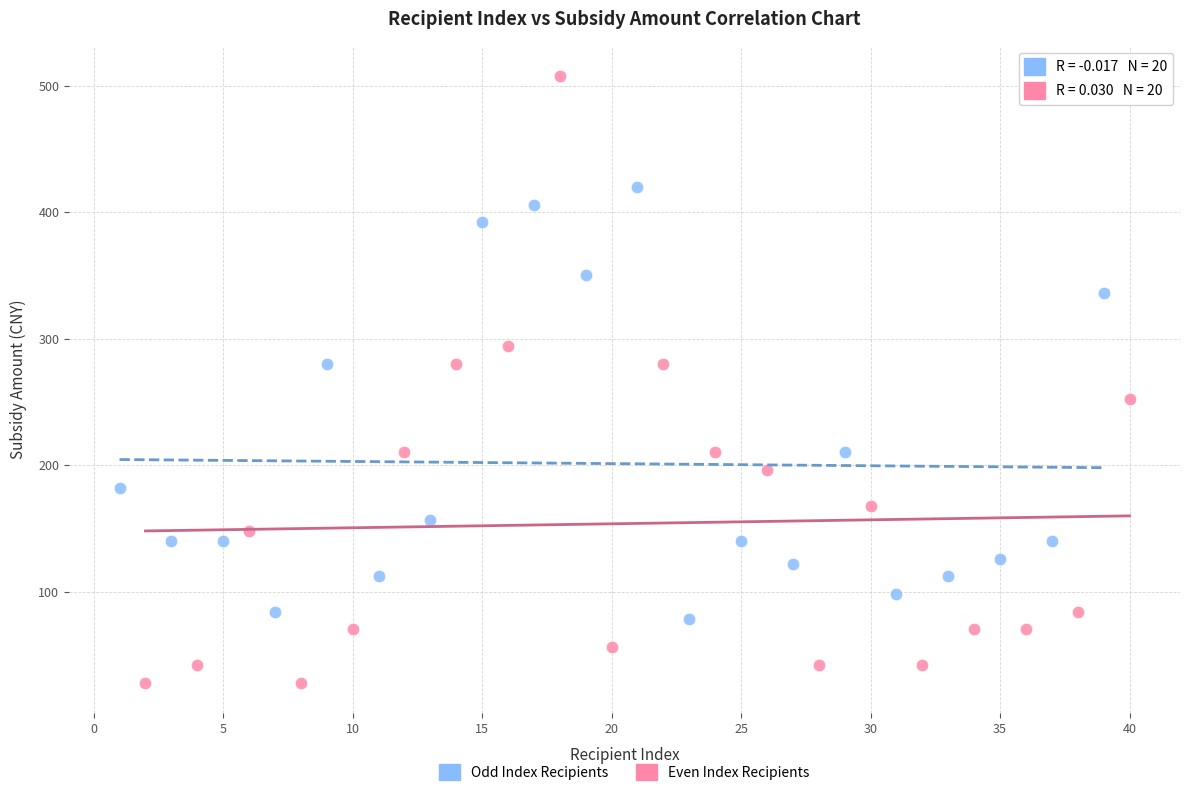

Which series contains the highest Y value?

Even Index Recipients